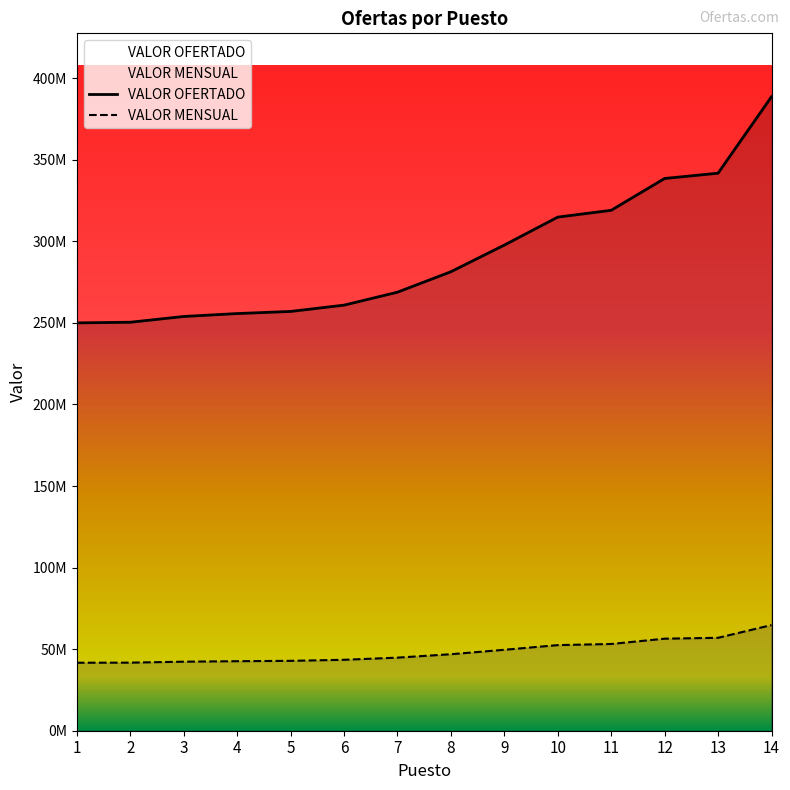

Which series has the largest total across all categories?

VALOR OFERTADO